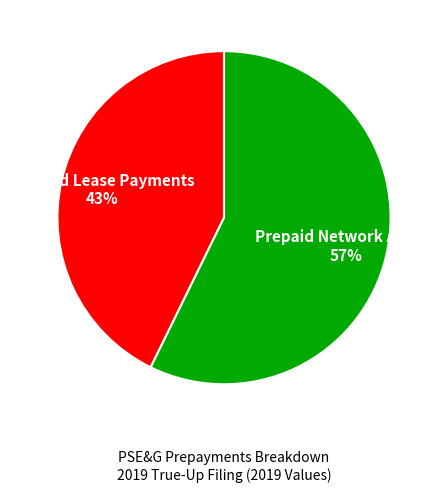

The Prepaid Lease Payments slice represents 43% of the pie. True or false?

True